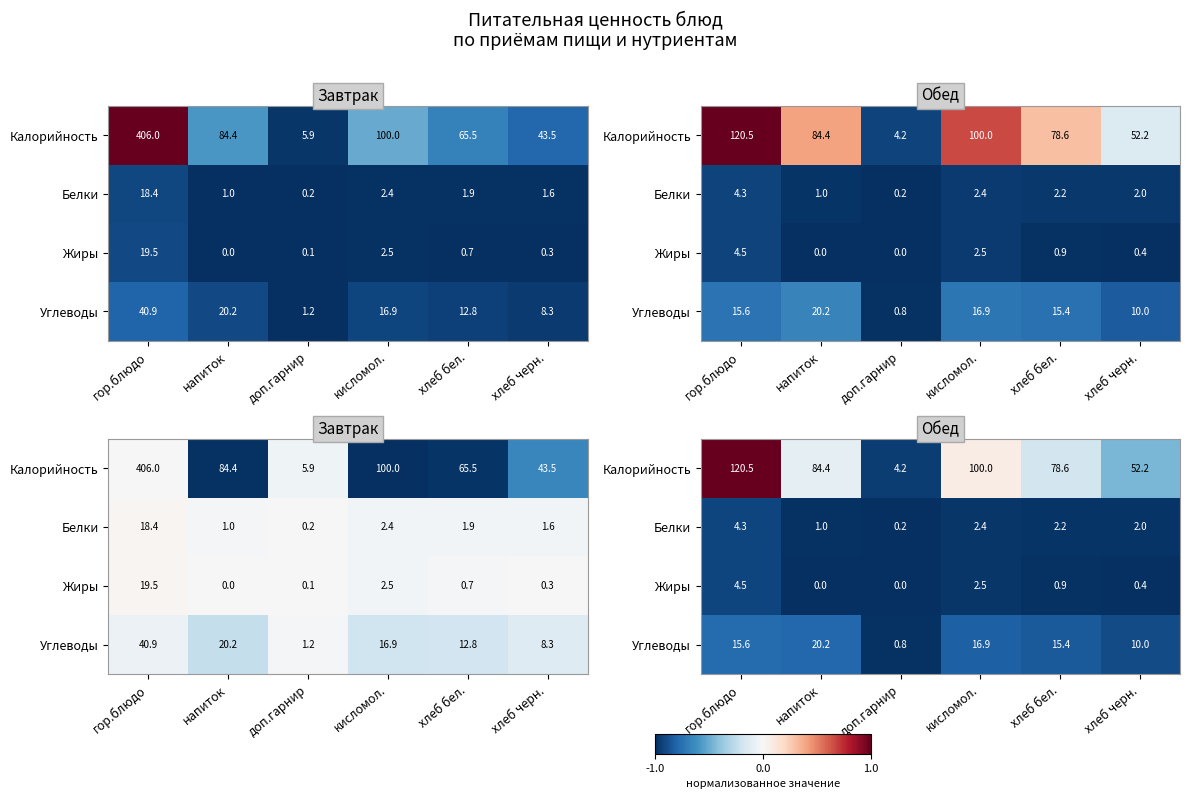

Between доп.гарнир and хлеб бел., which series saw the biggest shift?

Калорийность